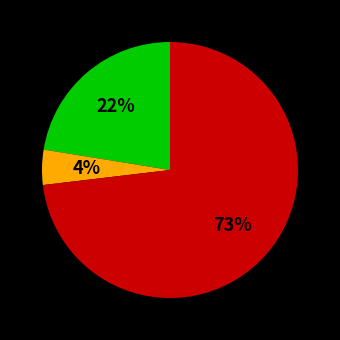

To the nearest percent, what is the average slice percentage?

33%